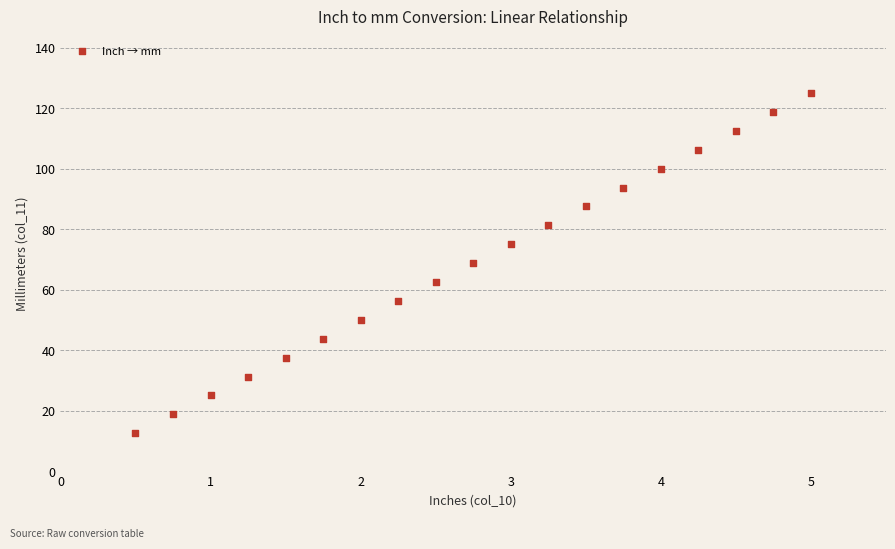

What is the range of Y values (max minus min)?

112.5